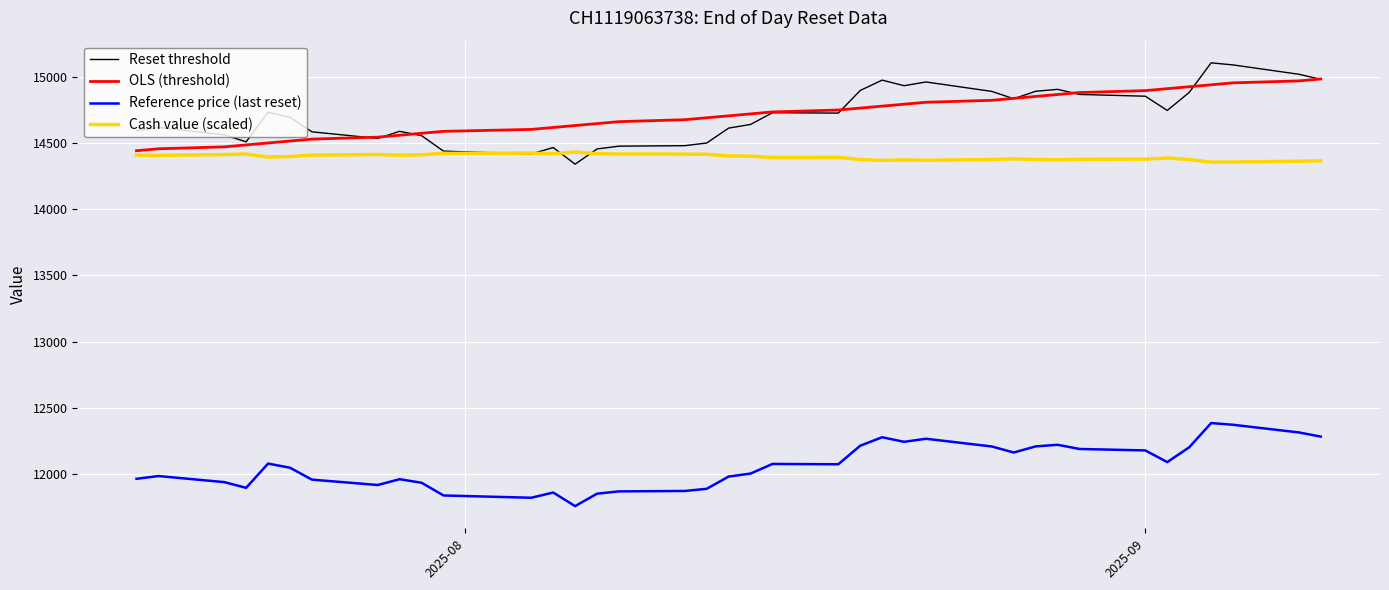

Which series has the largest range (max minus min)?

Reset threshold